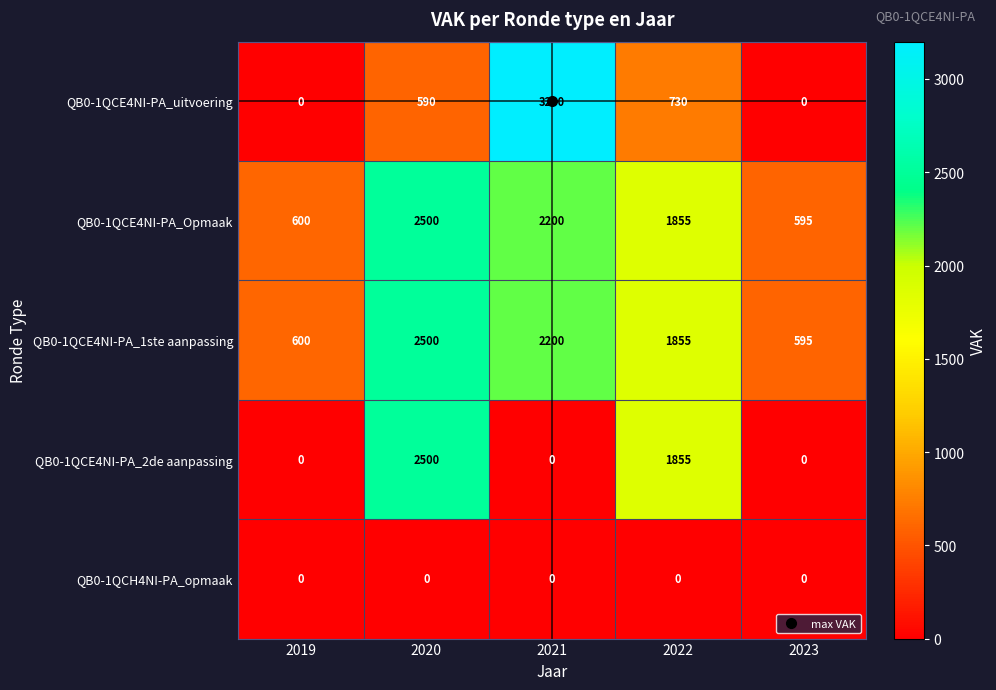

What is the difference between the second highest and minimum values in the QB0-1QCE4NI-PA_uitvoering series?

730